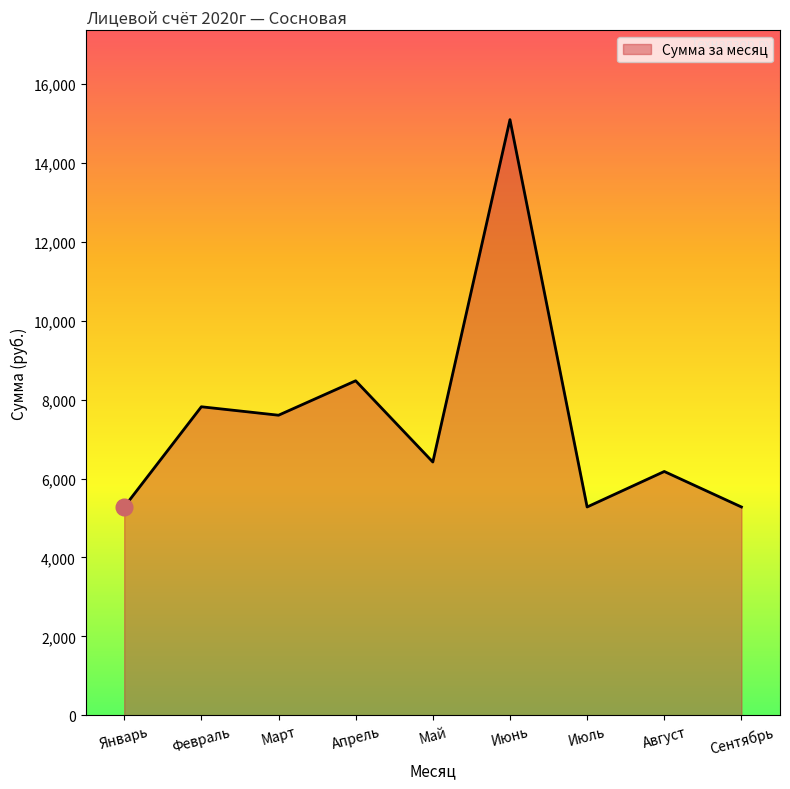

What is the change in value from Февраль to Июль?

-2541.3